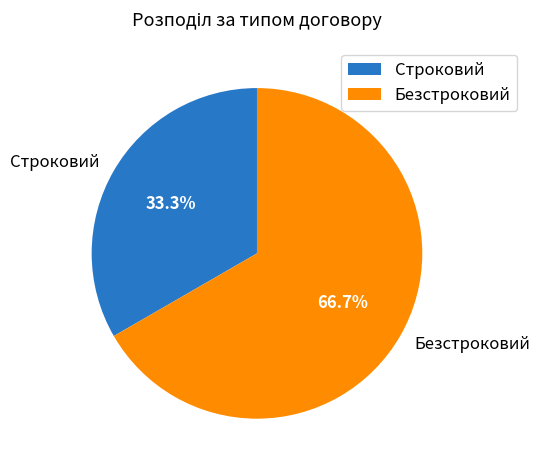

How many slices are in this pie chart?

2